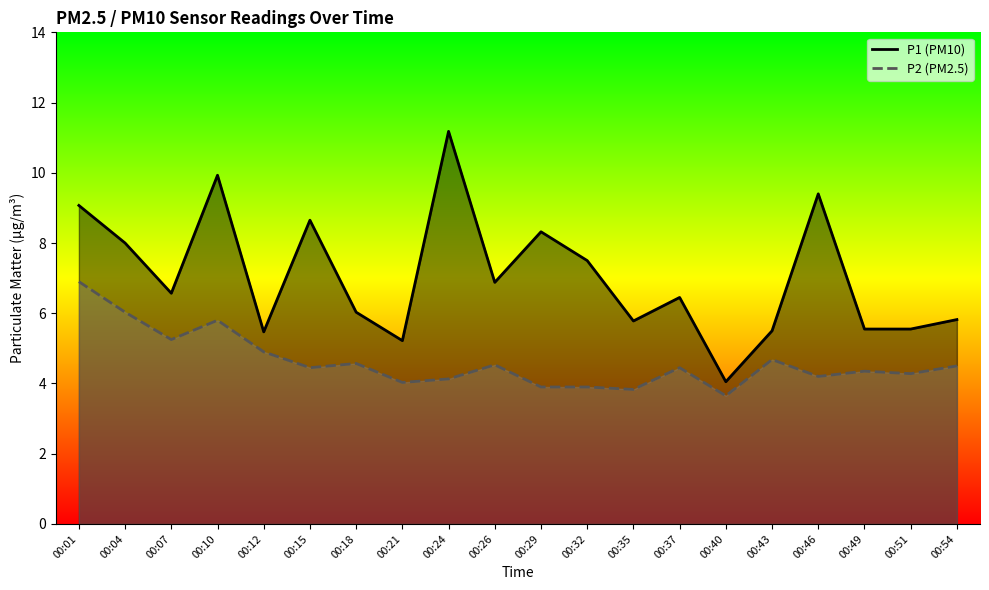

At which label does P2 (PM2.5) reach its minimum?

00:40